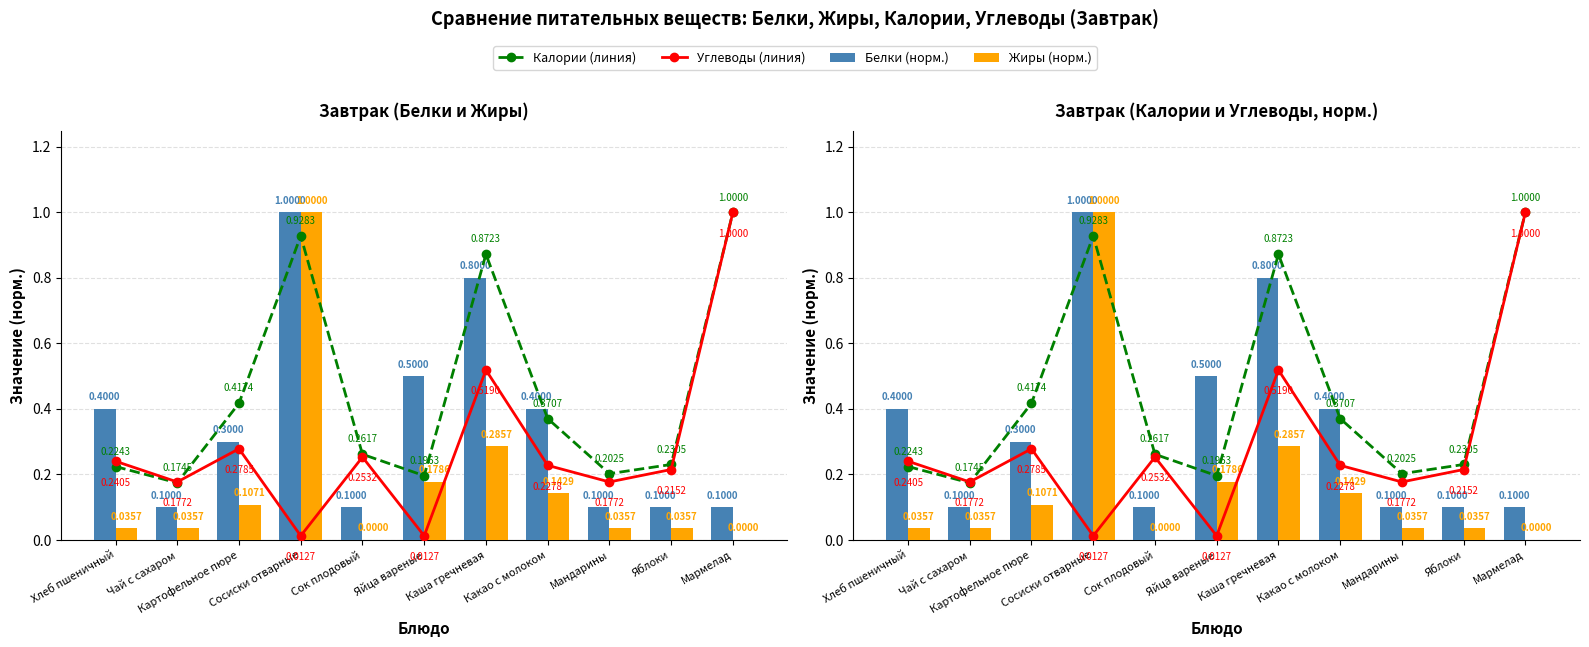

What is the spread (max minus min) of values at Яйца вареные?

0.5